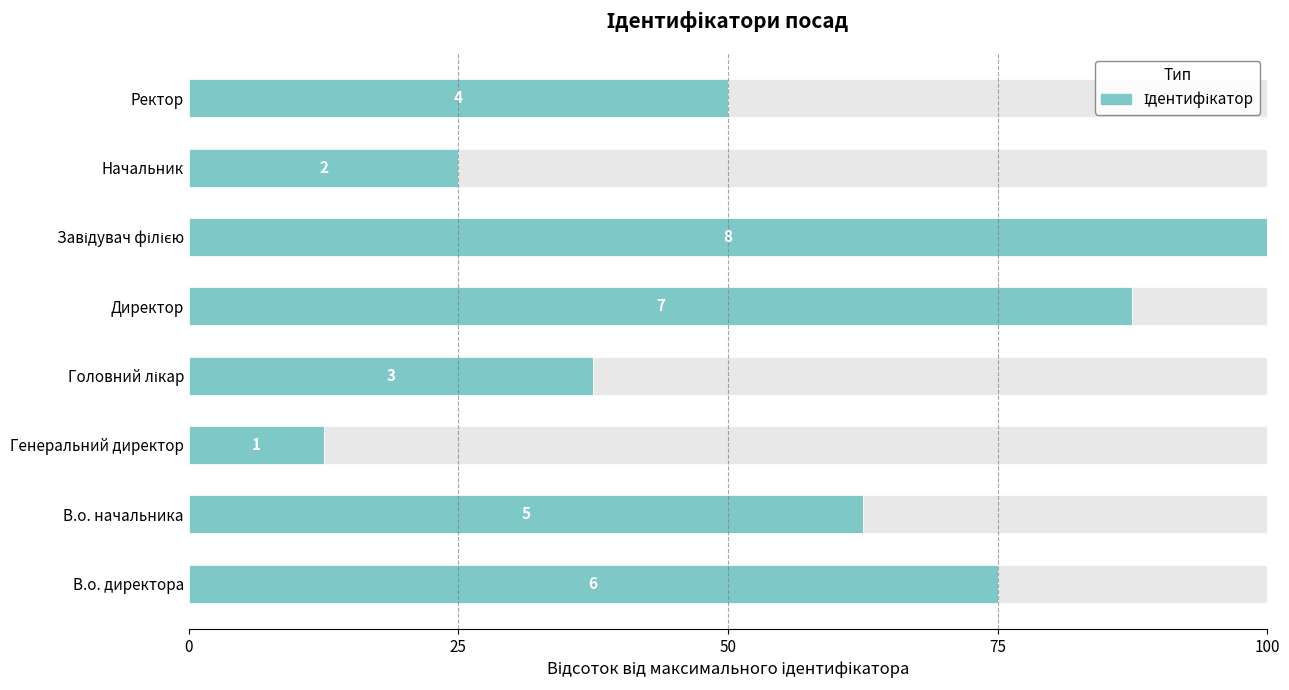

Reading left to right, list all the values displayed in this chart.

75.0	62.5	12.5	37.5	87.5	100.0	25.0	50.0